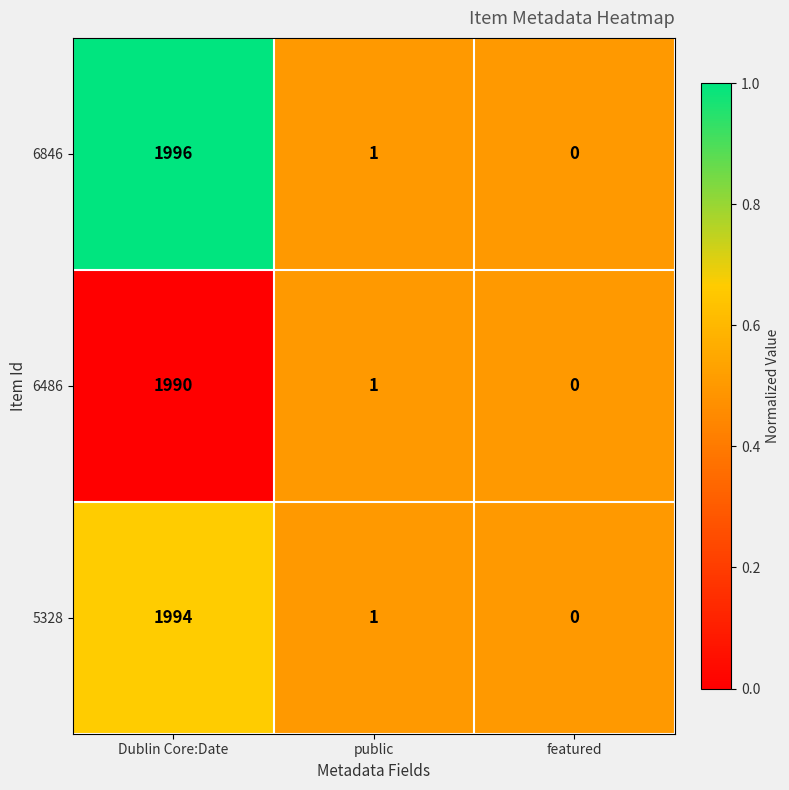

Reading left to right, transcribe all the data shown in this chart.

6846: 1996	1	0
6486: 1990	1	0
5328: 1994	1	0